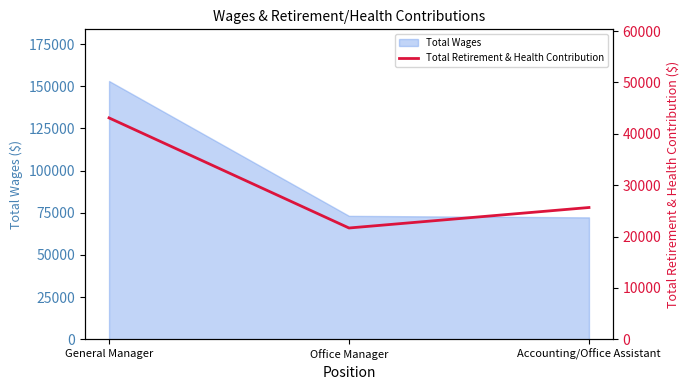

How many lines are shown in the chart?

1